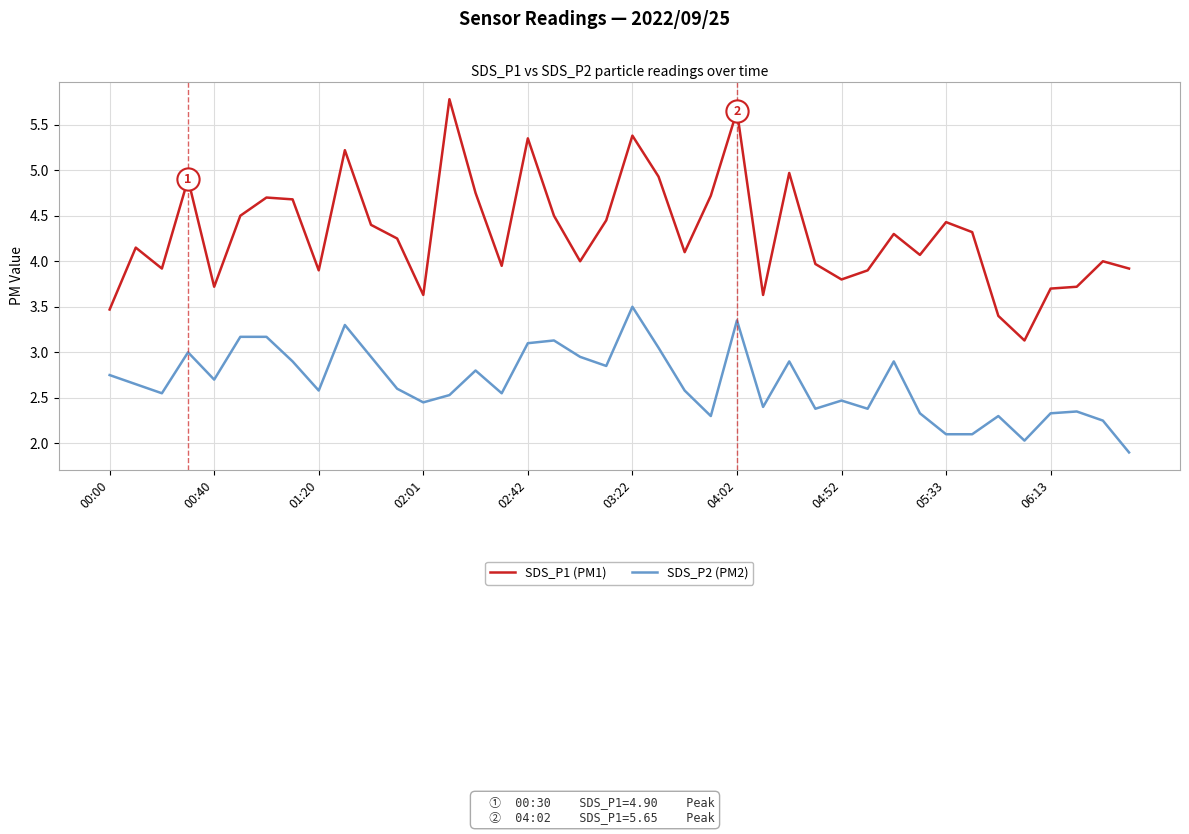

How many series are shown in this chart?

2